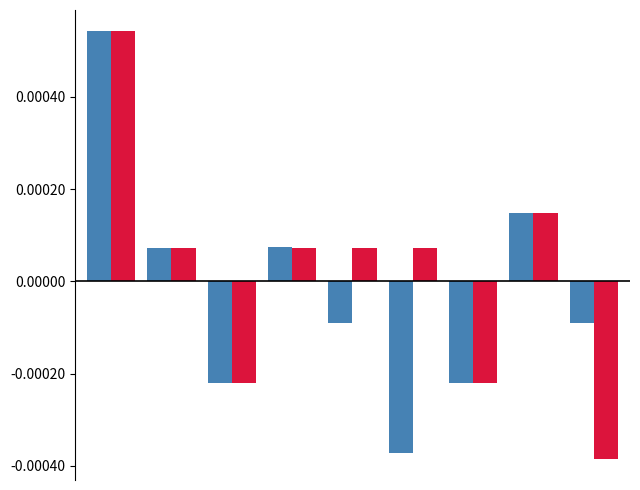

How many groups of bars are there?

9